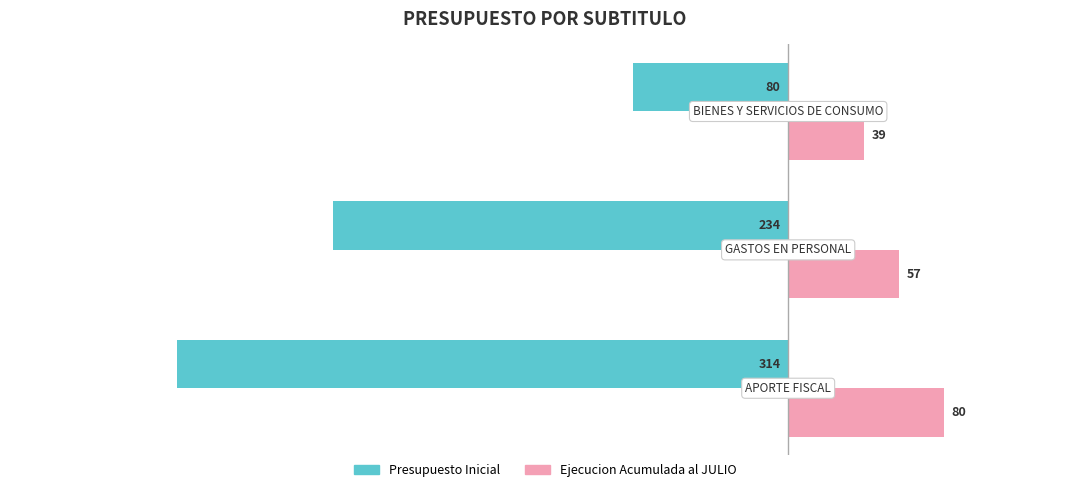

Count the Presupuesto Inicial values in the range -314 to -80.

3